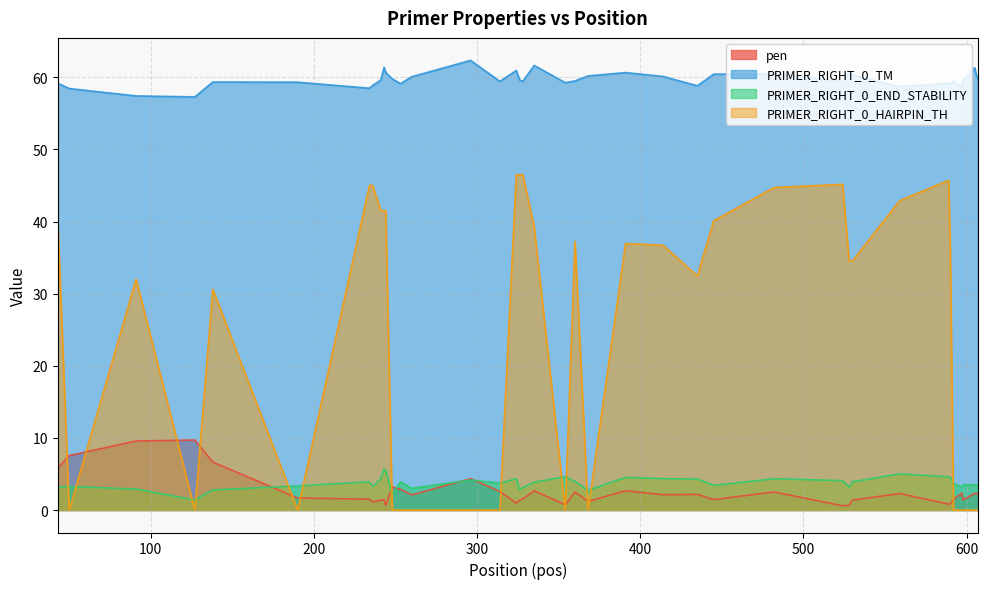

List the labels in order of PRIMER_RIGHT_0_TM value, smallest first.

127, 91, 50, 234, 597, 559, 435, 236, 253, 589, 590, 43, 354, 190, 138, 524, 314, 328, 360, 592, 598, 241, 326, 248, 607, 260, 414, 368, 606, 530, 445, 482, 391, 528, 244, 324, 605, 243, 335, 296